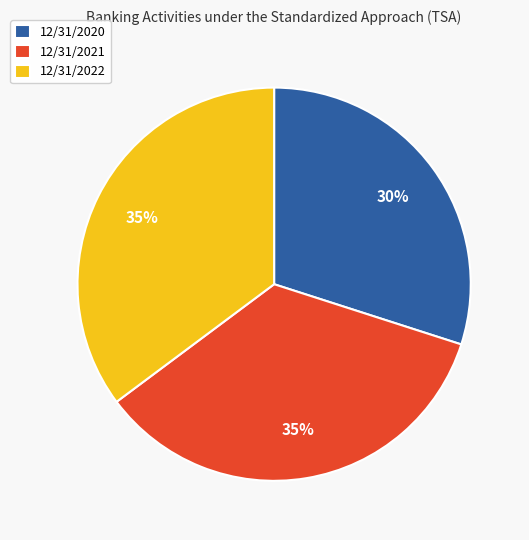

Do 12/31/2021 and 12/31/2022 together represent more than half of the pie?

Yes